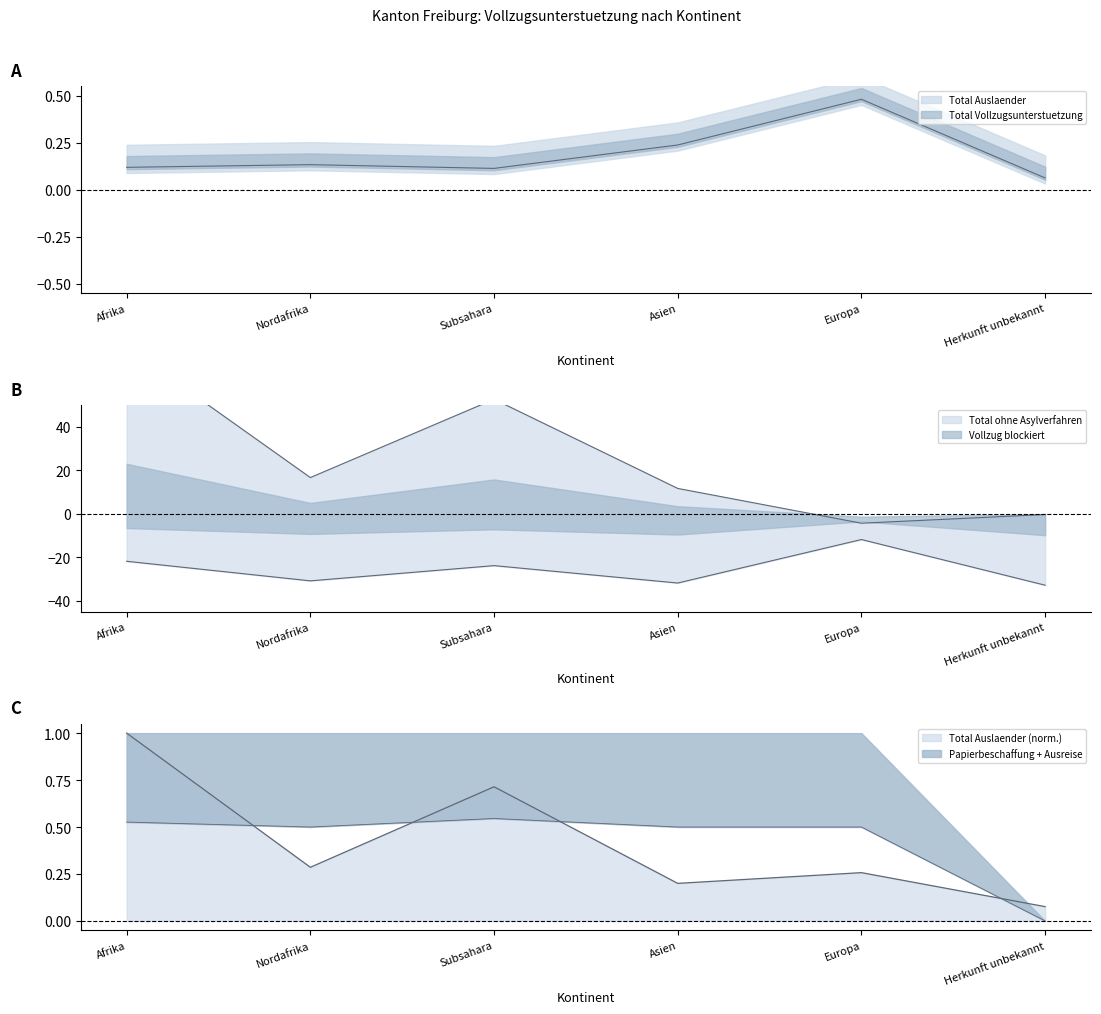

What is the difference between the highest and lowest values at Afrika?

98.5